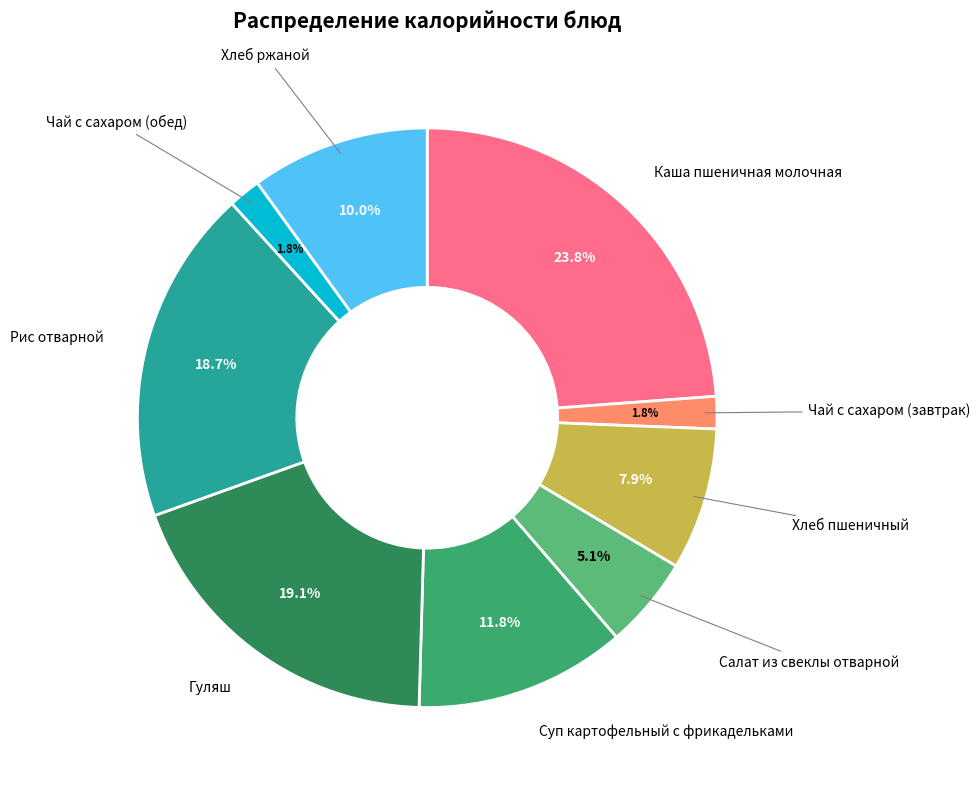

Is there a majority slice in this chart?

No